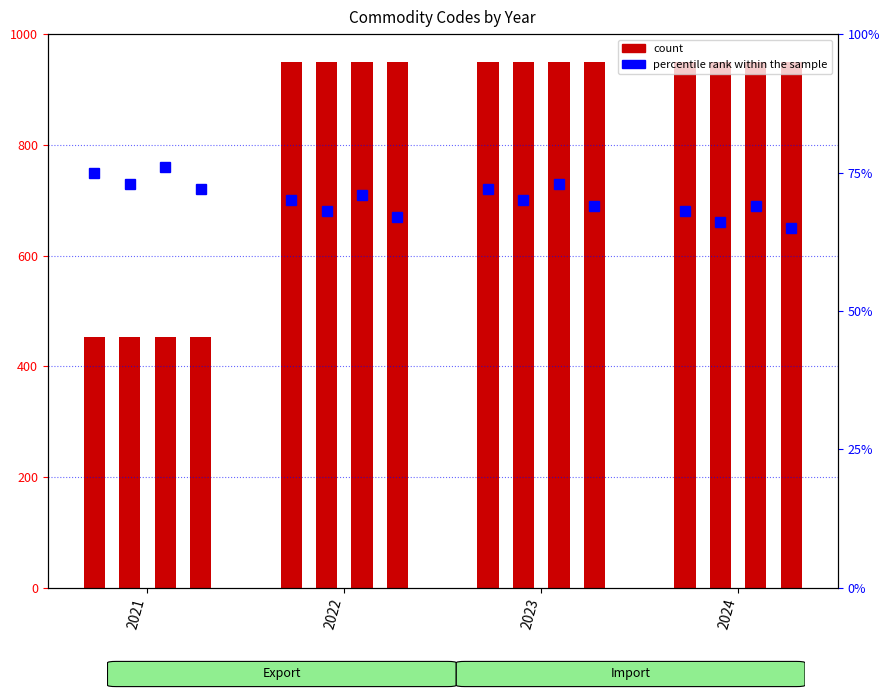

How many groups of bars are there?

4